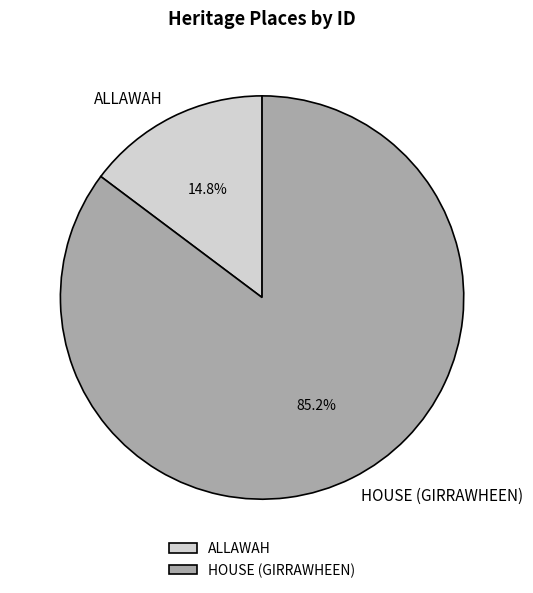

Do HOUSE (GIRRAWHEEN) and ALLAWAH together represent more than half of the pie?

Yes